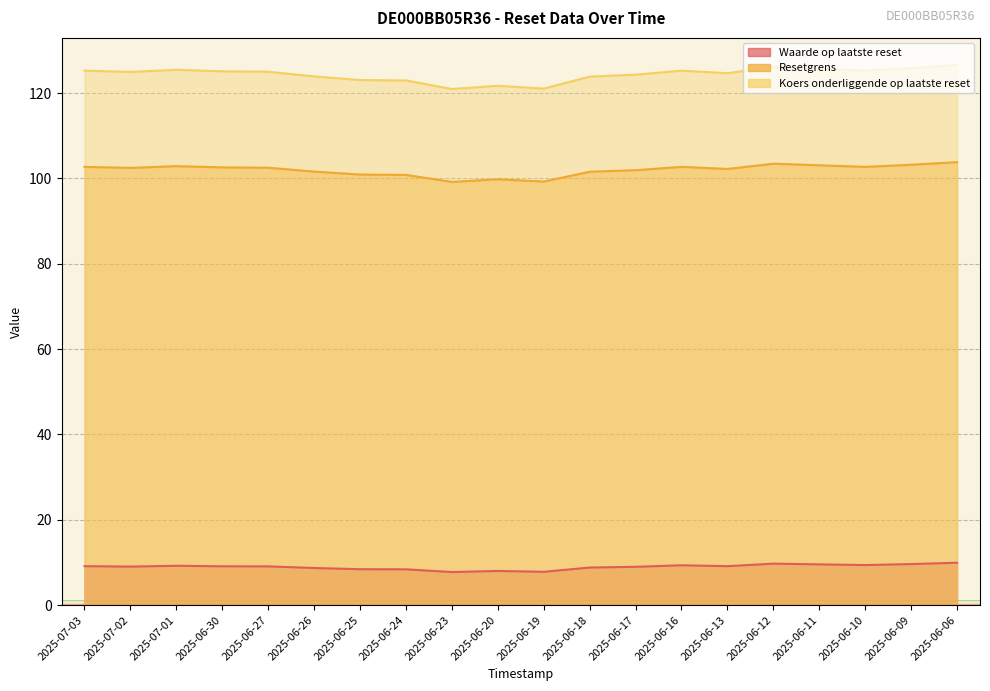

In Waarde op laatste reset, how many points are higher than both neighbors (excluding endpoints)?

4